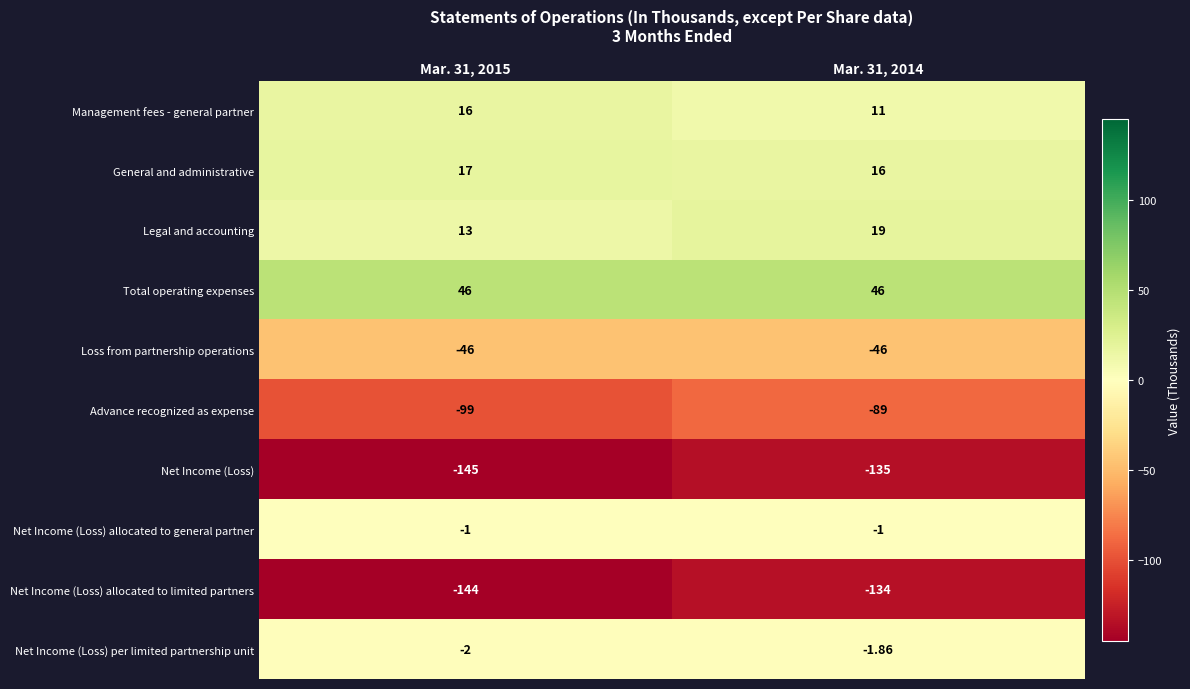

Is the value of Management fees - general partner at Mar. 31, 2015 greater than the value of Loss from partnership operations at Mar. 31, 2014?

Yes